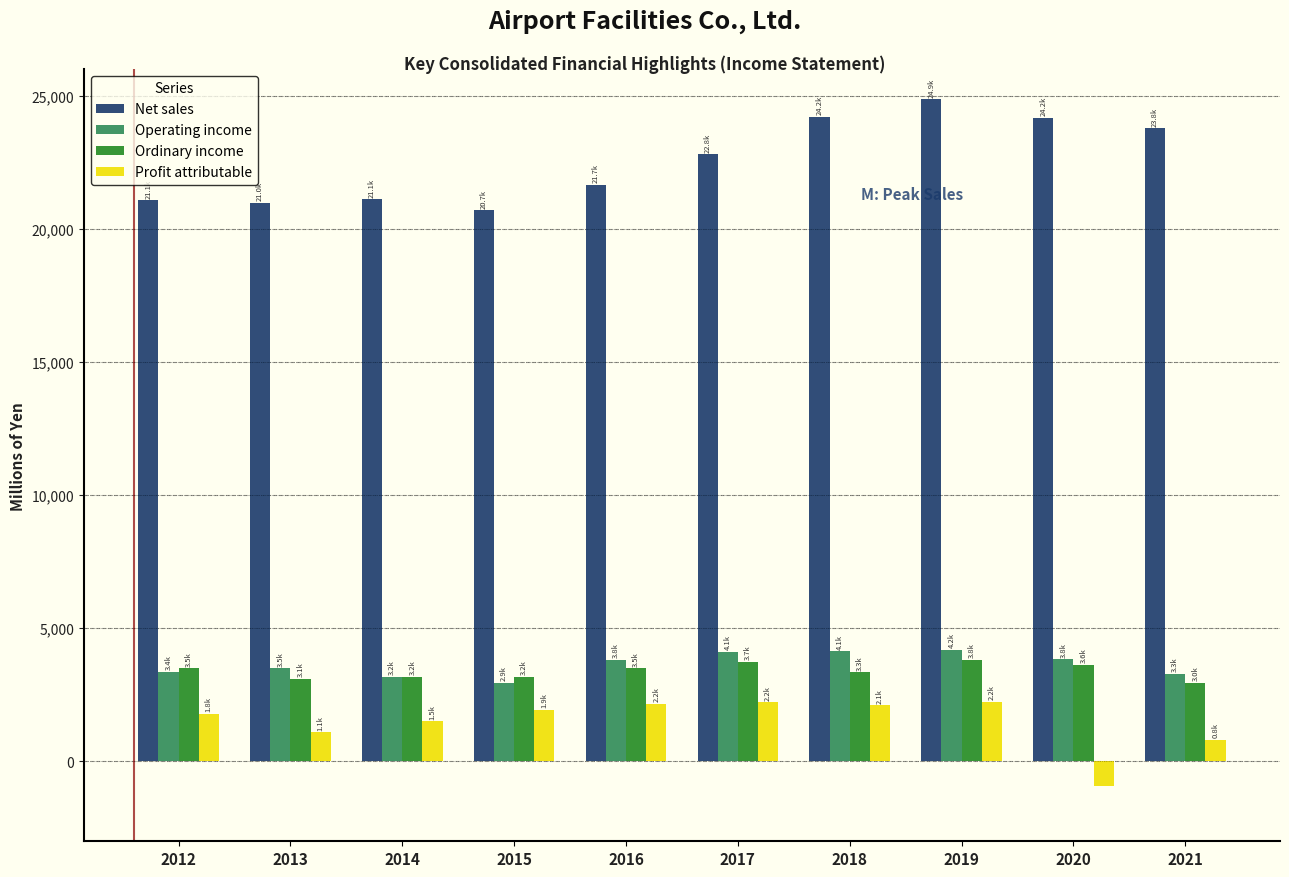

Which category has the highest value across all series?

2019